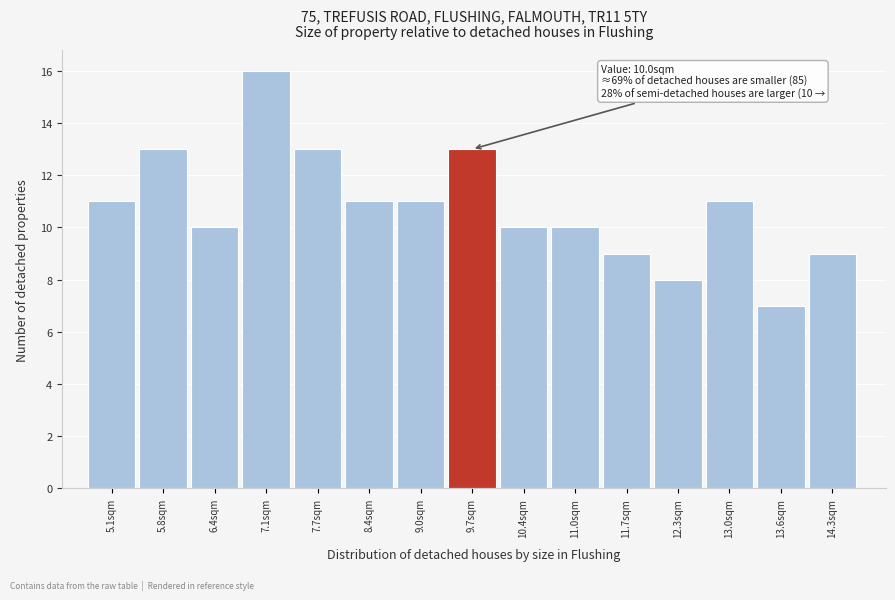

Reading right to left, extract all data points from this chart.

14.3sqm=9	13.6sqm=7	13.0sqm=11	12.3sqm=8	11.7sqm=9	11.0sqm=10	10.4sqm=10	9.7sqm=13	9.0sqm=11	8.4sqm=11	7.7sqm=13	7.1sqm=16	6.4sqm=10	5.8sqm=13	5.1sqm=11